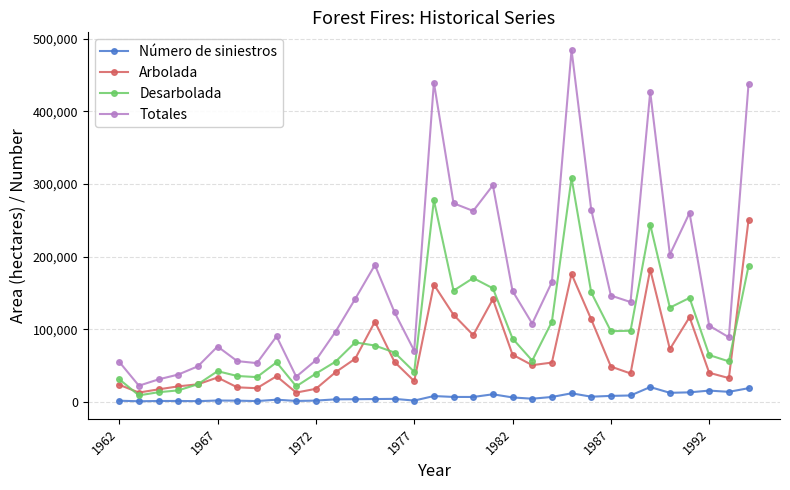

True or false: Arbolada has more than 0 points higher than both neighbors.

True